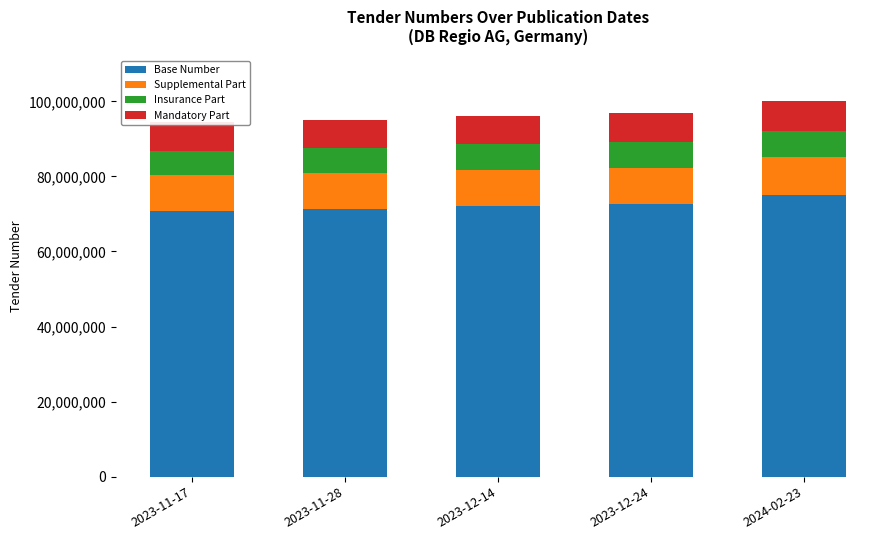

Where does the Insurance Part series first go above 6735794?

2023-12-14